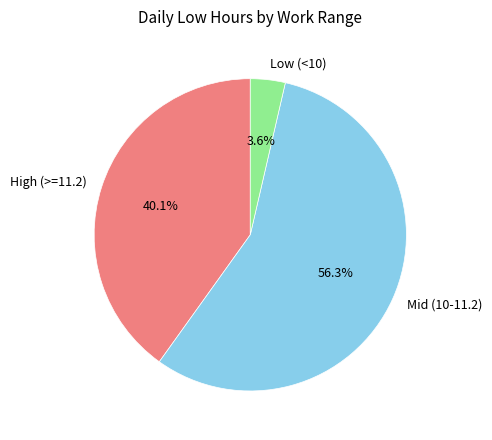

To the nearest percent, what is the average slice percentage?

33%